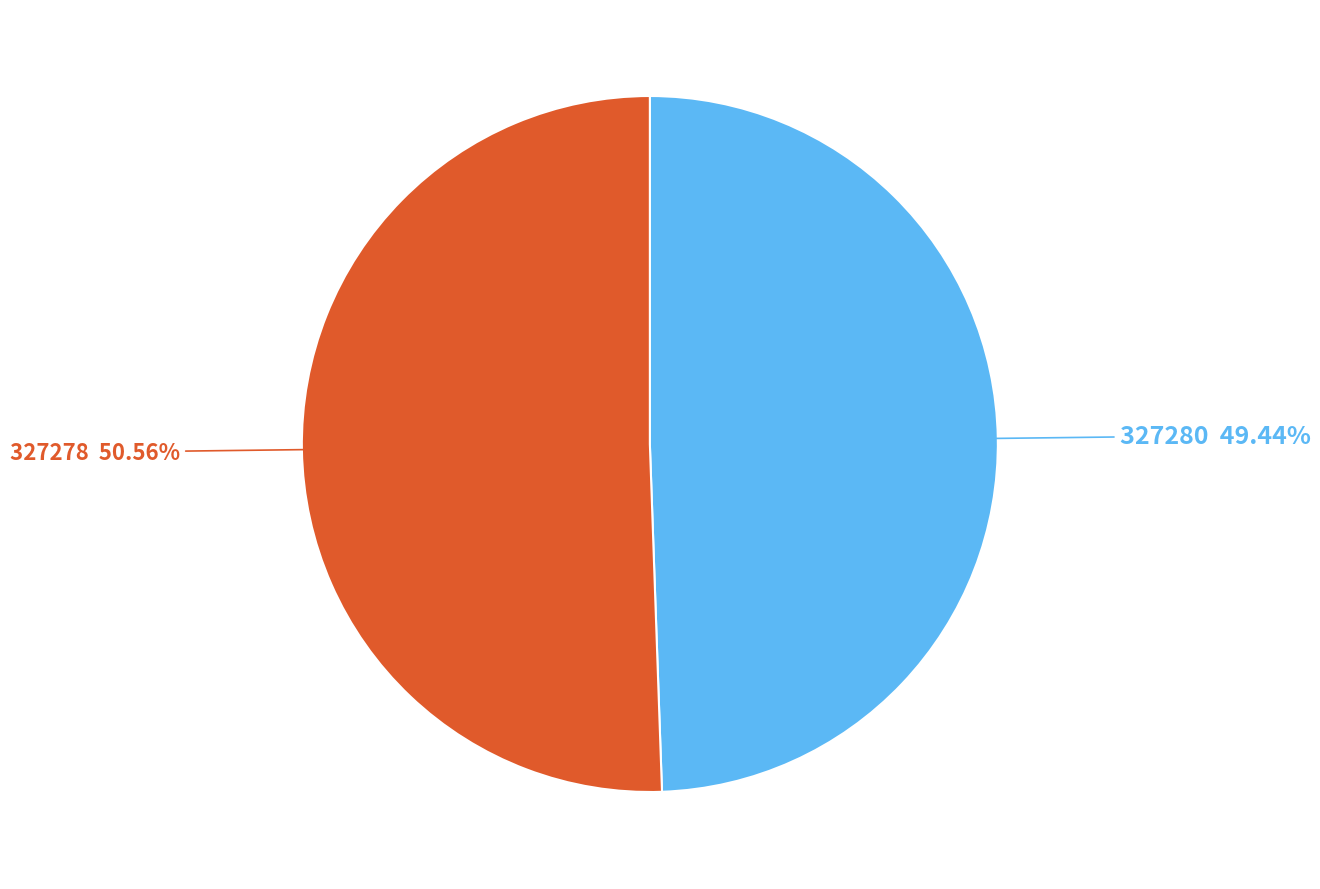

Is there a majority slice in this chart?

Yes